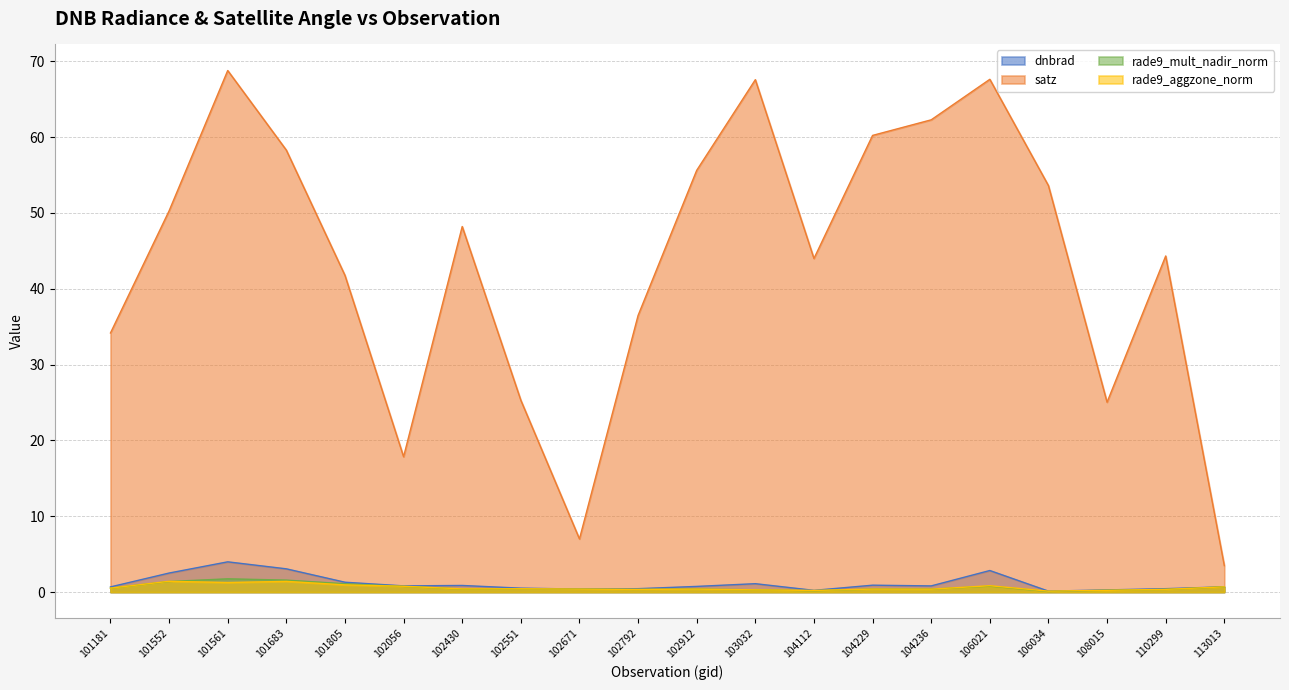

True or false: rade9_aggzone_norm has more than 0 interior local peaks.

True